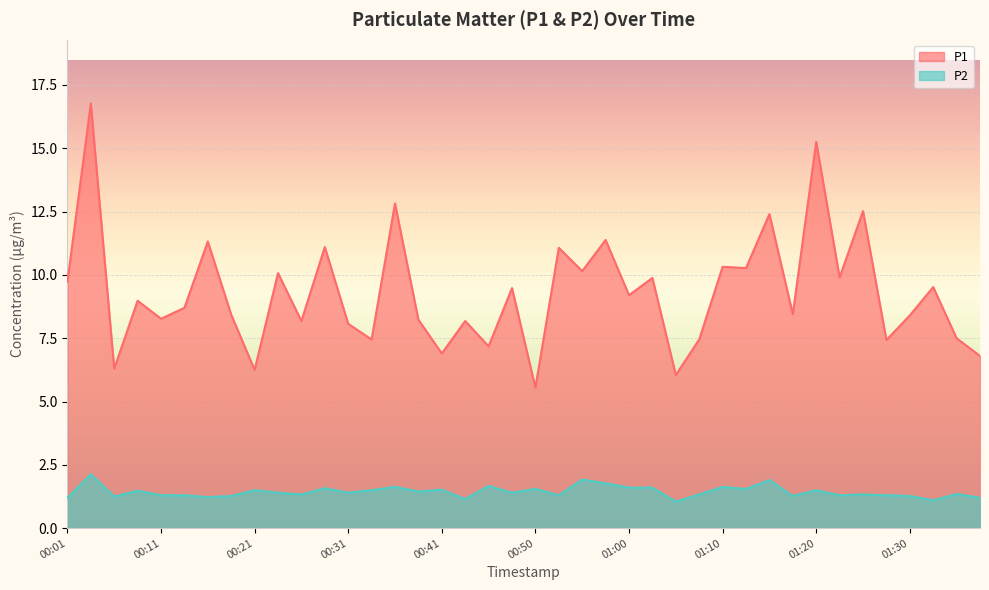

What is the difference between the P1 values at 01:37 and 00:31?

1.3